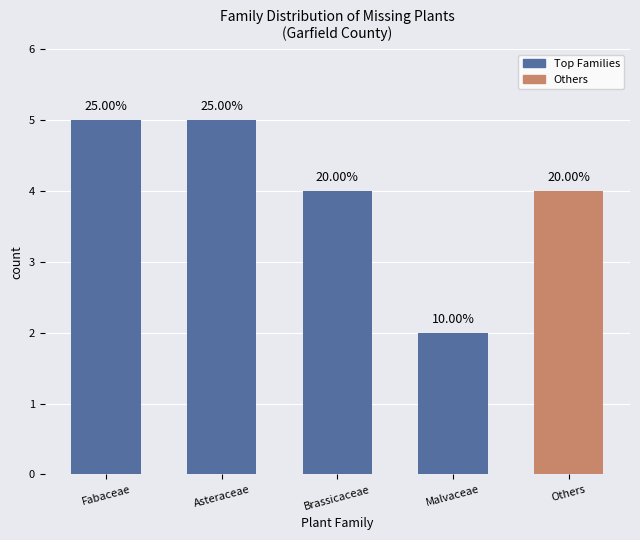

Reading left to right, extract all data points from this chart.

Fabaceae=5	Asteraceae=5	Brassicaceae=4	Malvaceae=2	Others=4